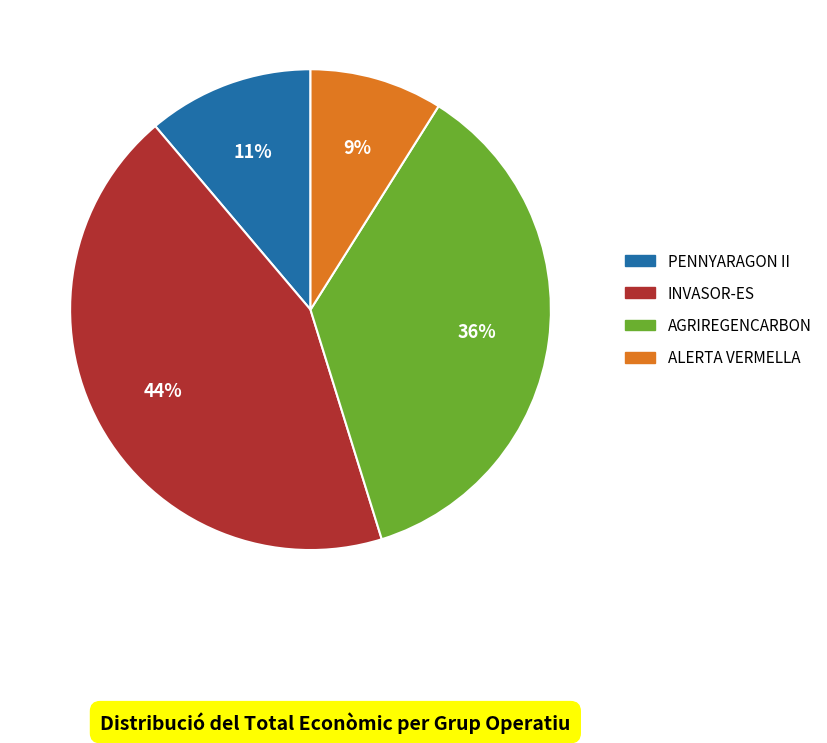

Rank the categories by value from lowest to highest.

ALERTA VERMELLA, PENNYARAGON II, AGRIREGENCARBON, INVASOR-ES